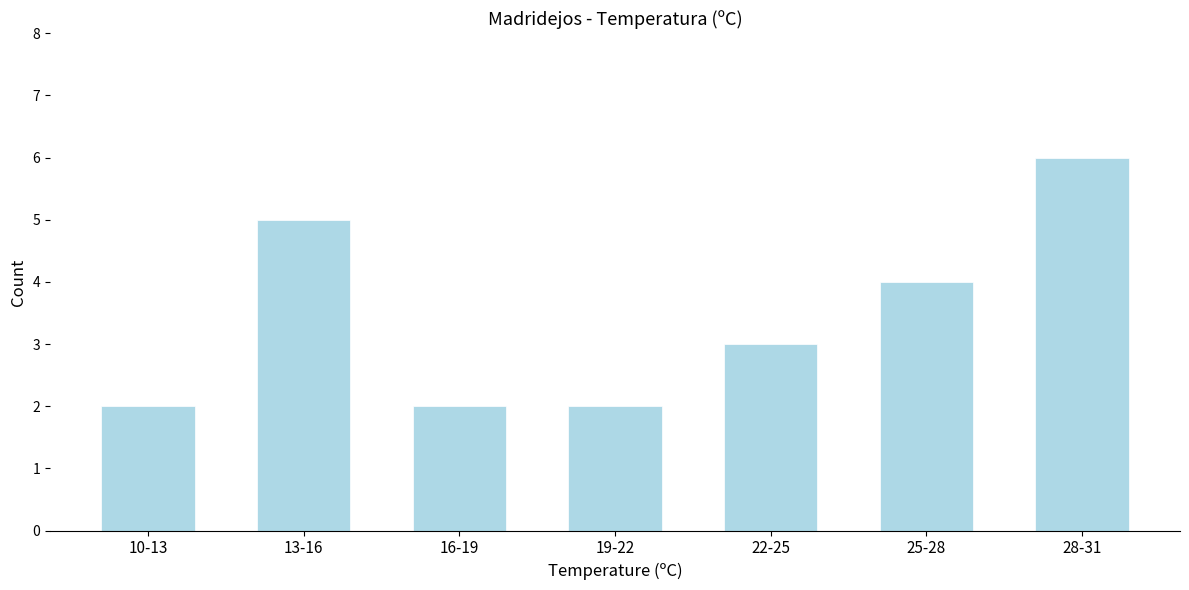

Reading right to left, list all the values displayed in this chart.

28-31=6	25-28=4	22-25=3	19-22=2	16-19=2	13-16=5	10-13=2